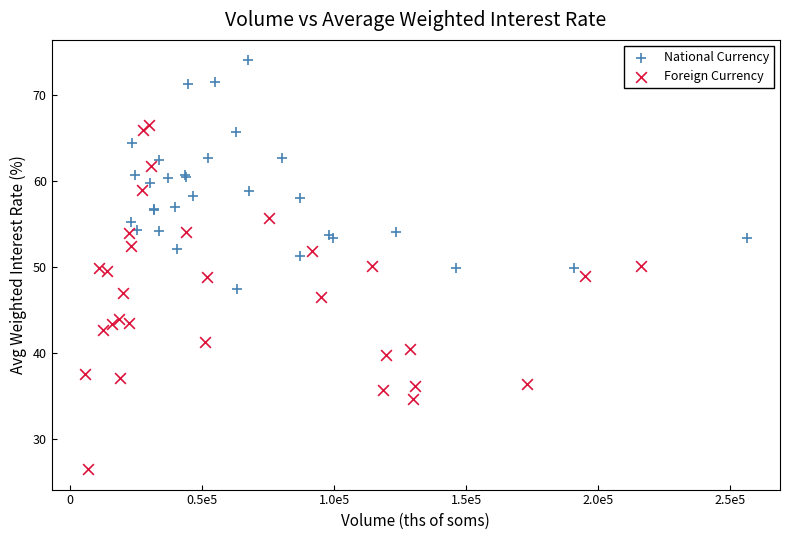

Which series contains the highest Y value?

National Currency